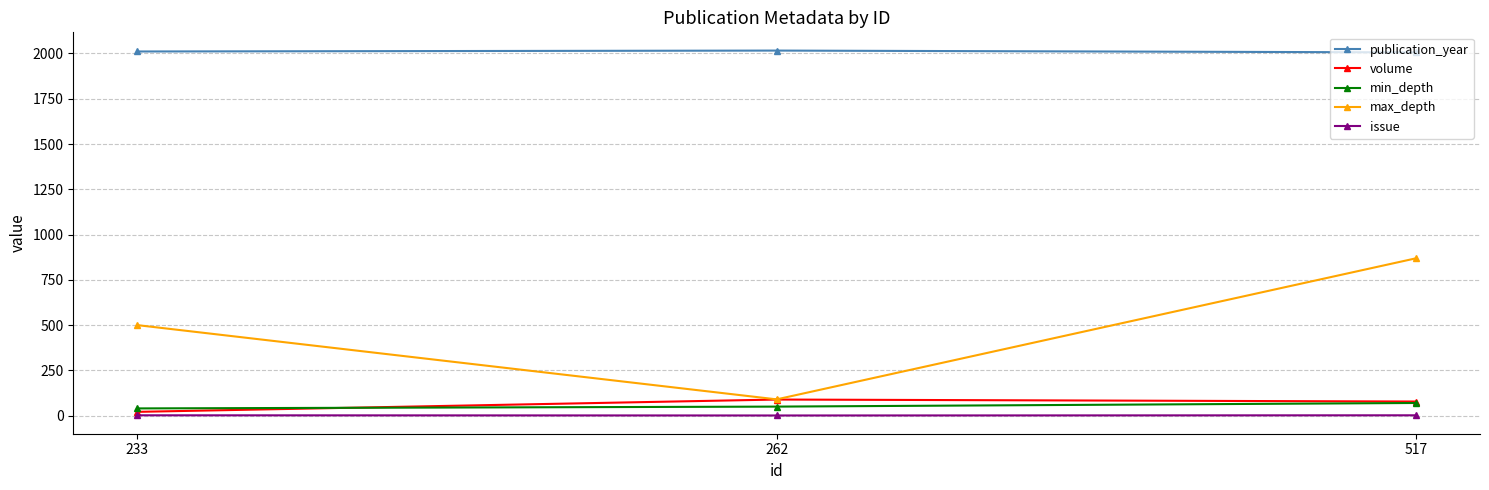

Which series has the largest range (max minus min)?

max_depth